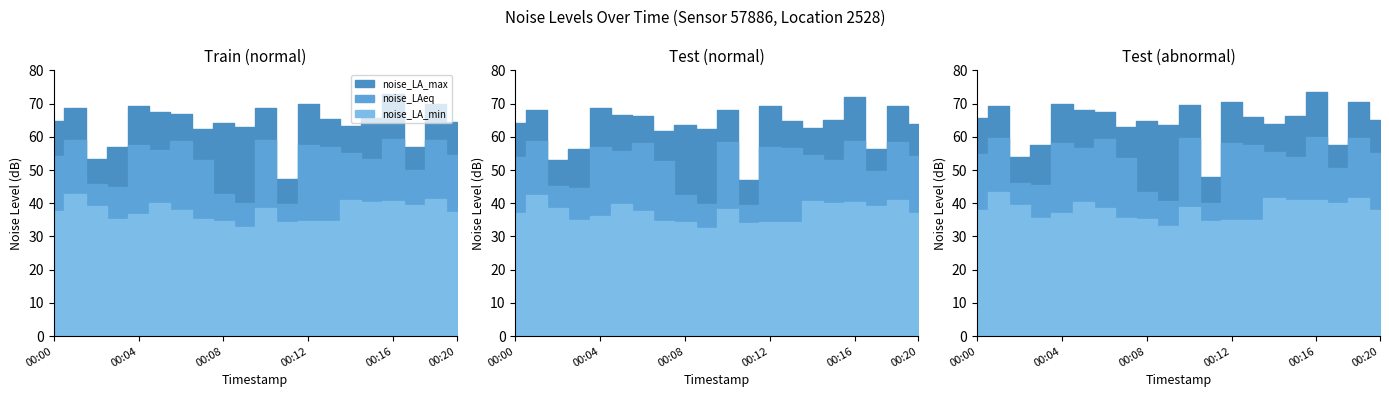

Where does the noise_LAeq series first go above 55?

00:01